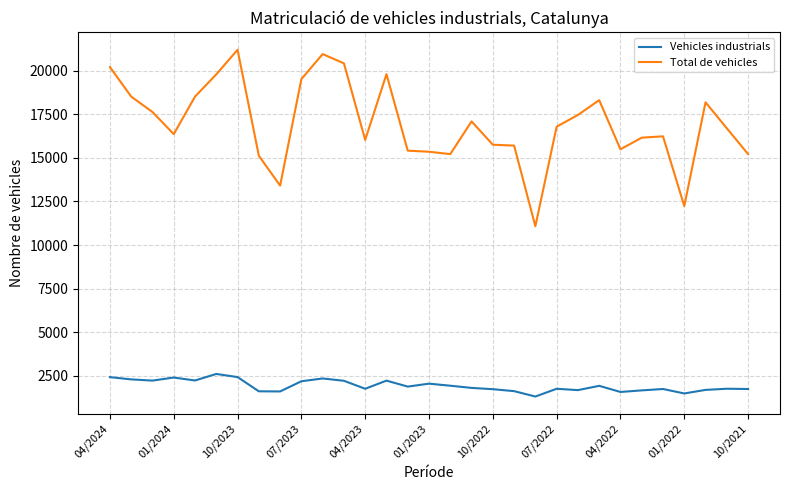

List the series in order of their overall mean, lowest first.

Vehicles industrials, Total de vehicles